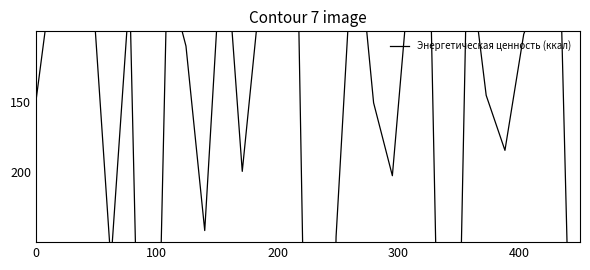

True or false: there are more than 1 points higher than both neighbors.

True